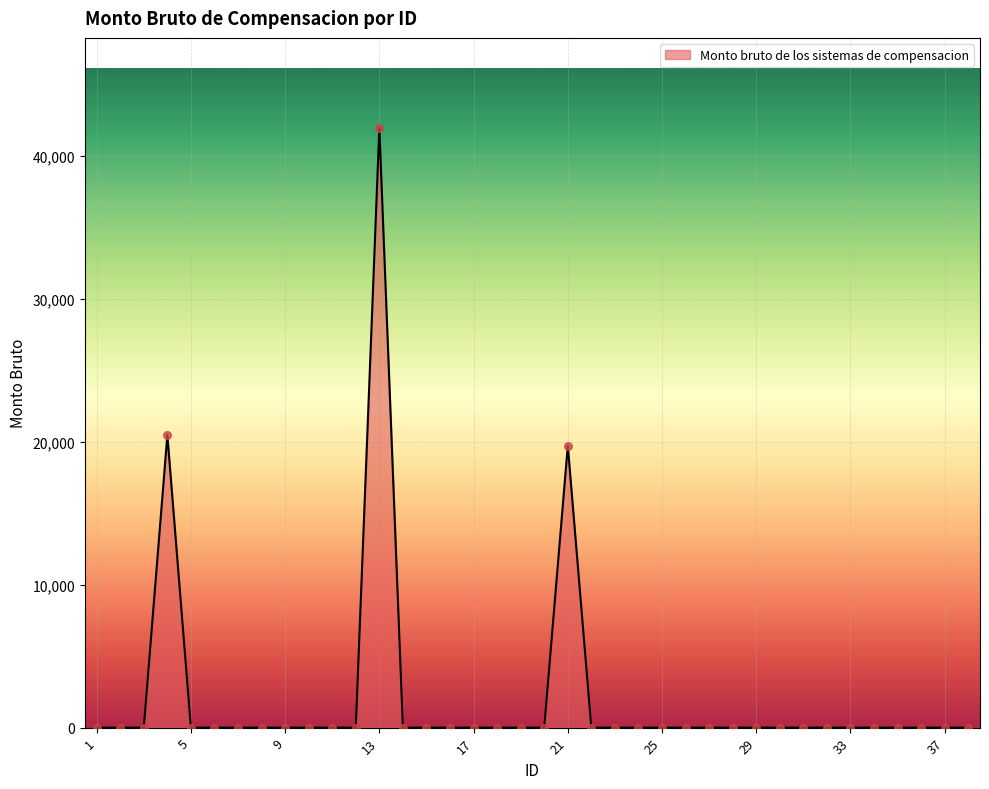

What is the greatest value displayed?

41949.6